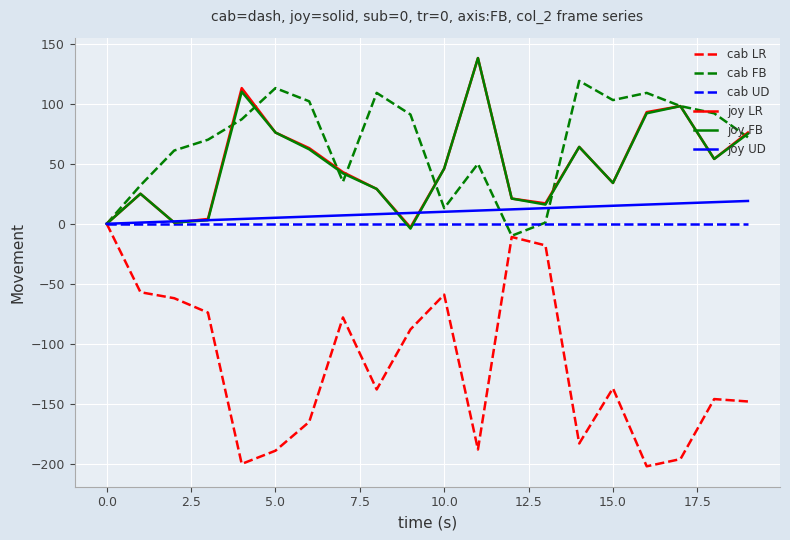

Which series has the largest range (max minus min)?

cab LR